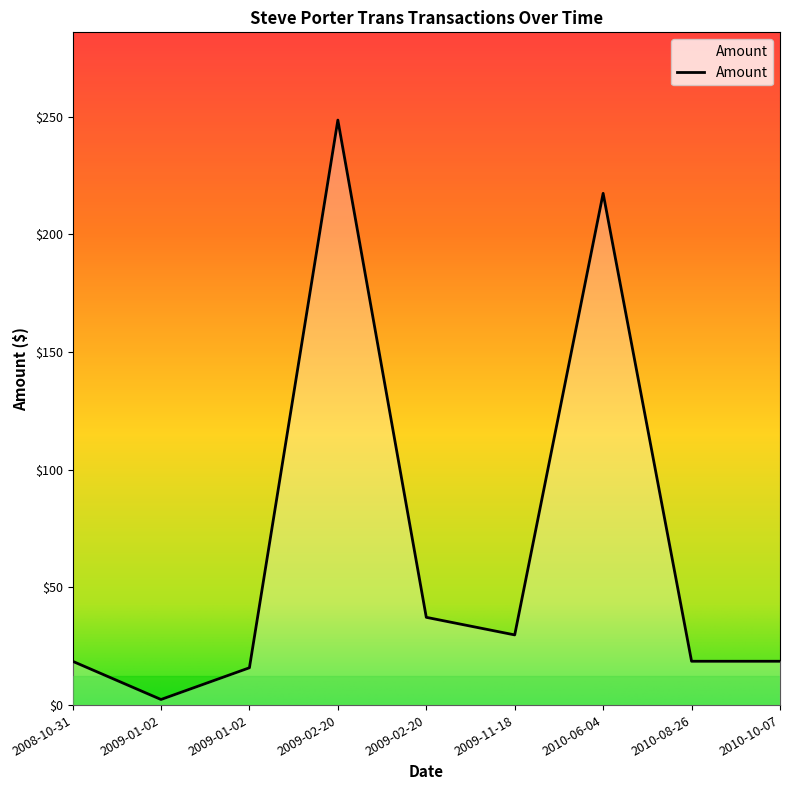

How many lines are shown in the chart?

1